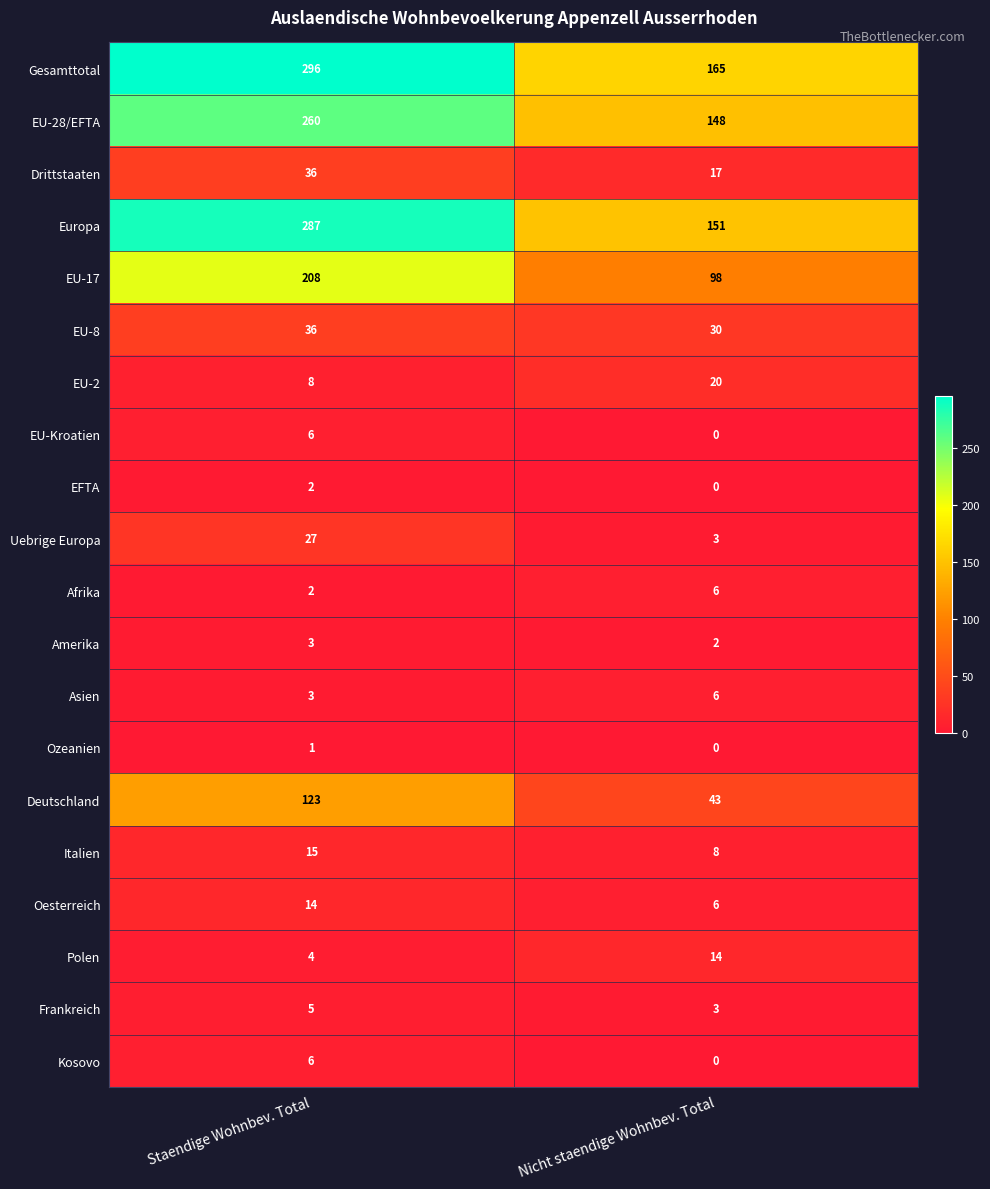

What is the difference between the highest and lowest values at Nicht staendige Wohnbev. Total?

165